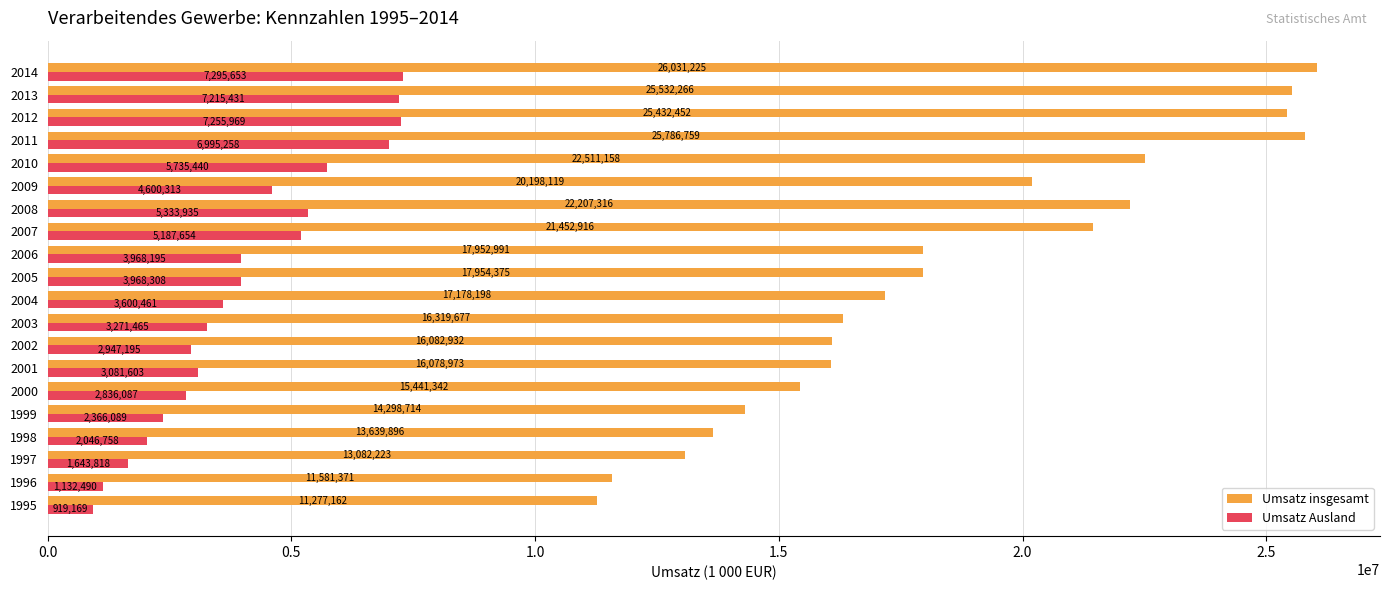

The Umsatz Ausland series shows 3600461 at 2004. True or false?

True